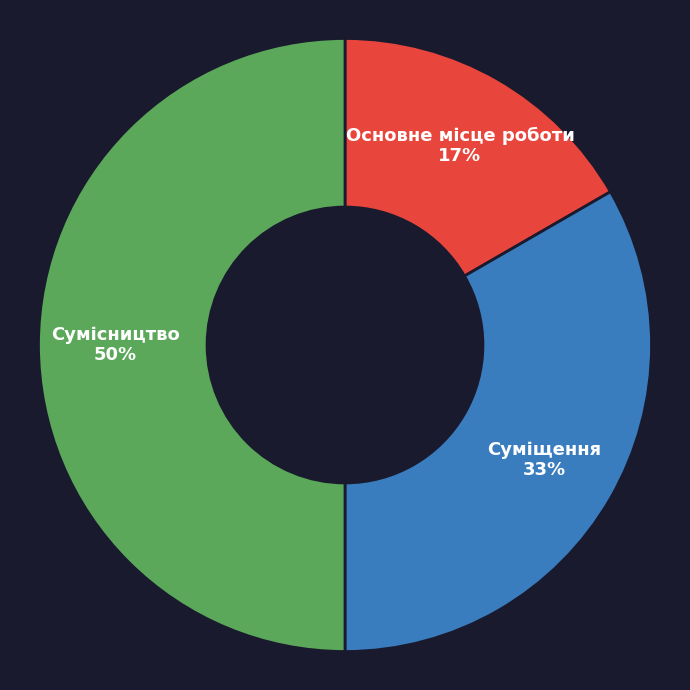

To the nearest percent, what is the difference between the largest and smallest slice percentages?

33%